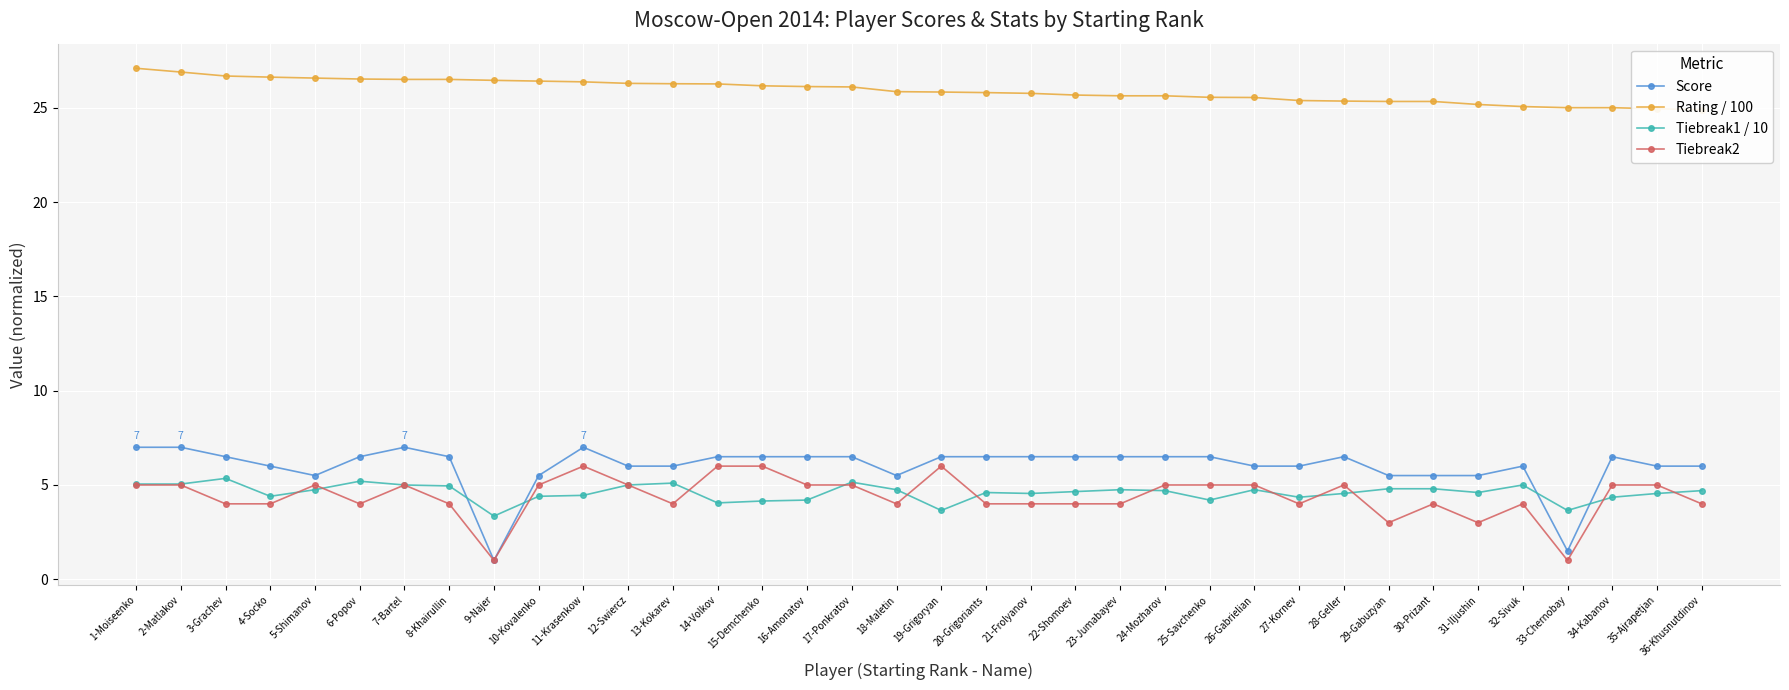

The Score series shows 7.0 at 1-Moiseenko. True or false?

True